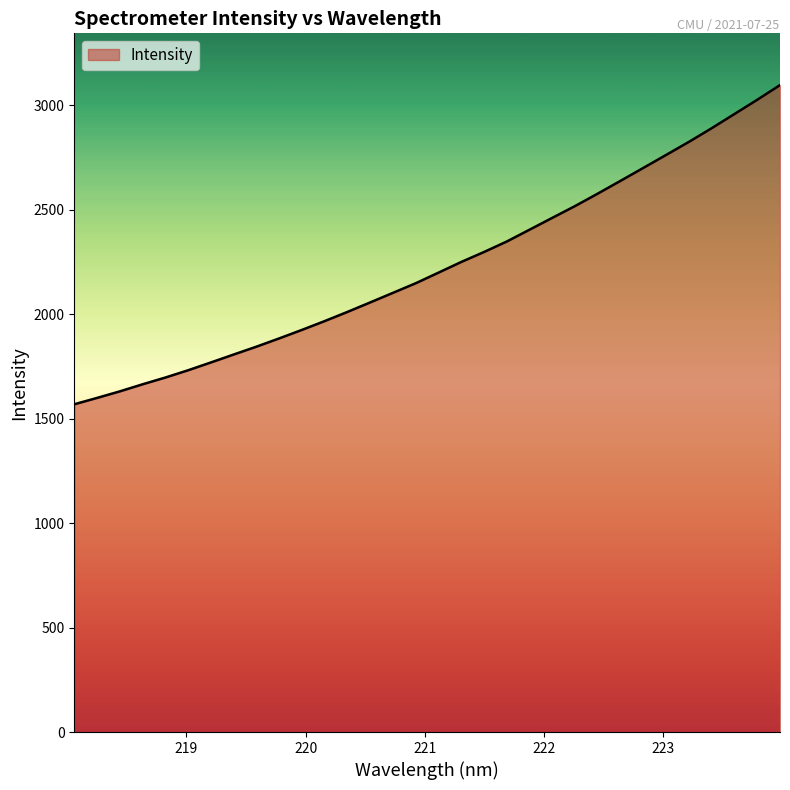

What is the sum of all values?

71347.5